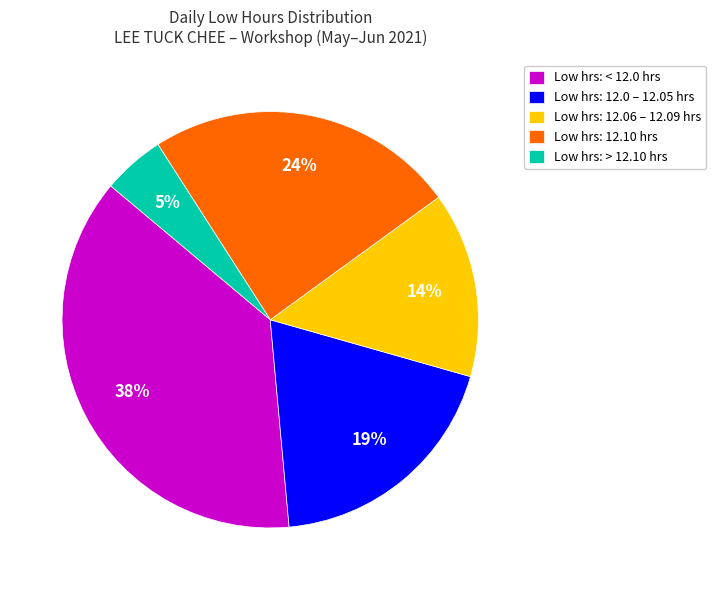

Is there a majority slice in this chart?

No